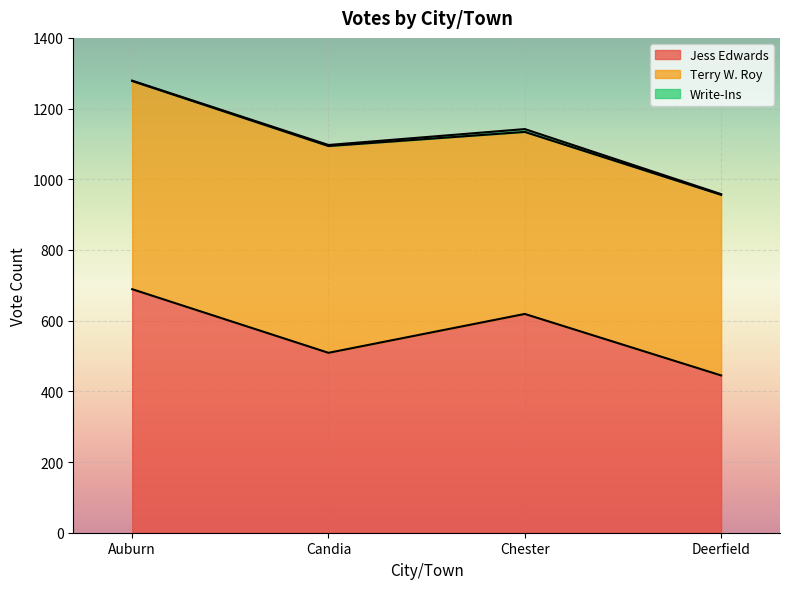

What is the sum of the Jess Edwards values at Auburn and Candia?

1198